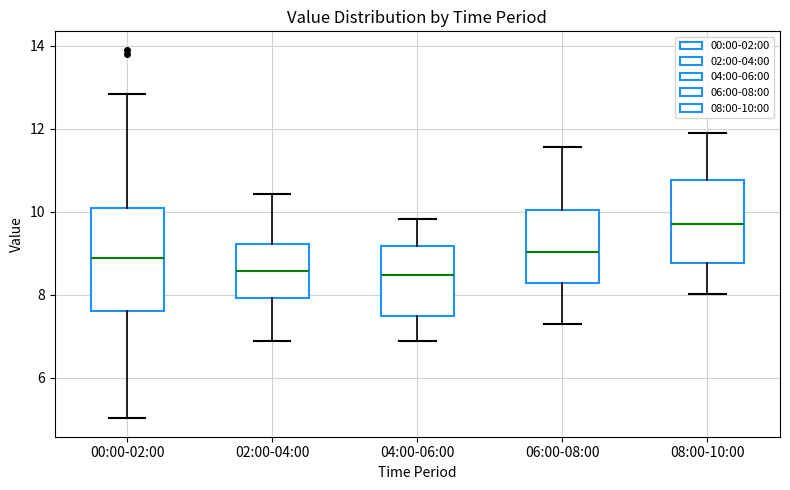

Which box is the tallest, from its lower edge to its upper edge?

00:00-02:00